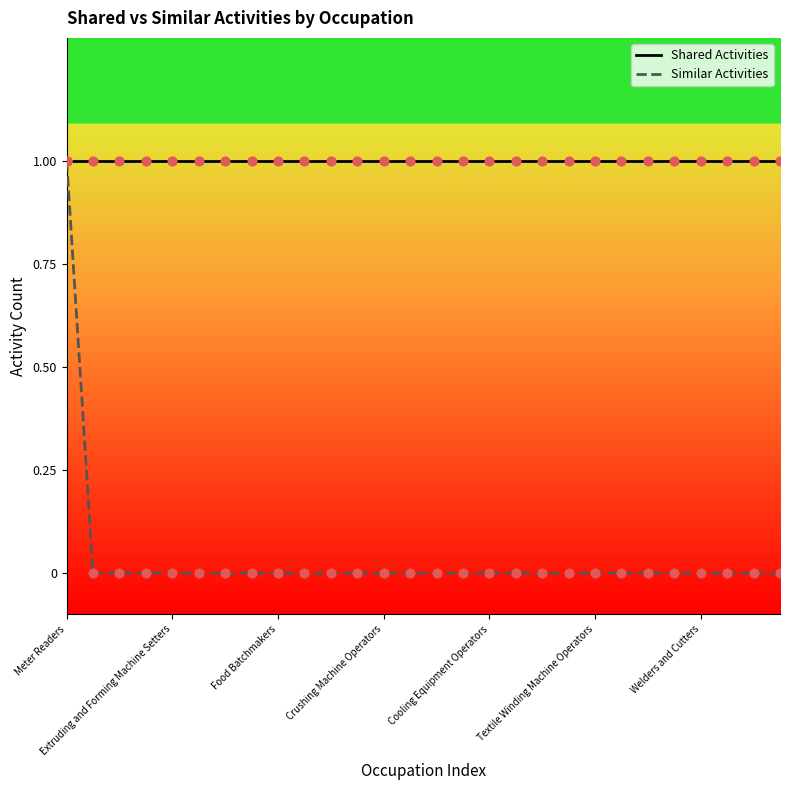

Which series has the largest total across all categories?

Shared Activities